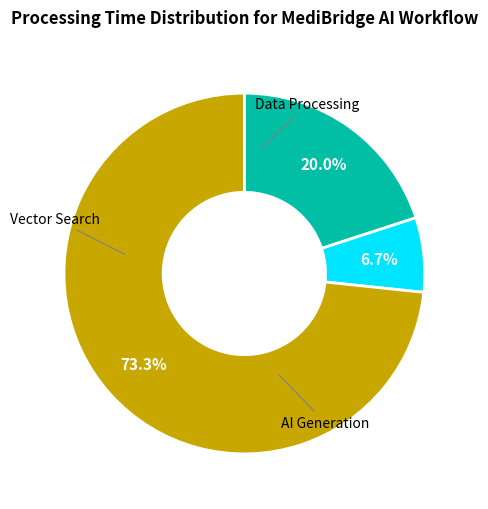

Is there any slice that represents more than half of the pie?

Yes